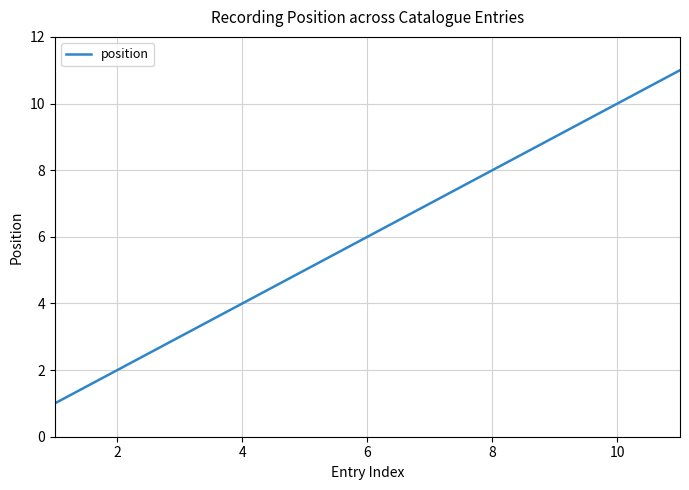

What is the maximum value shown in the chart?

11